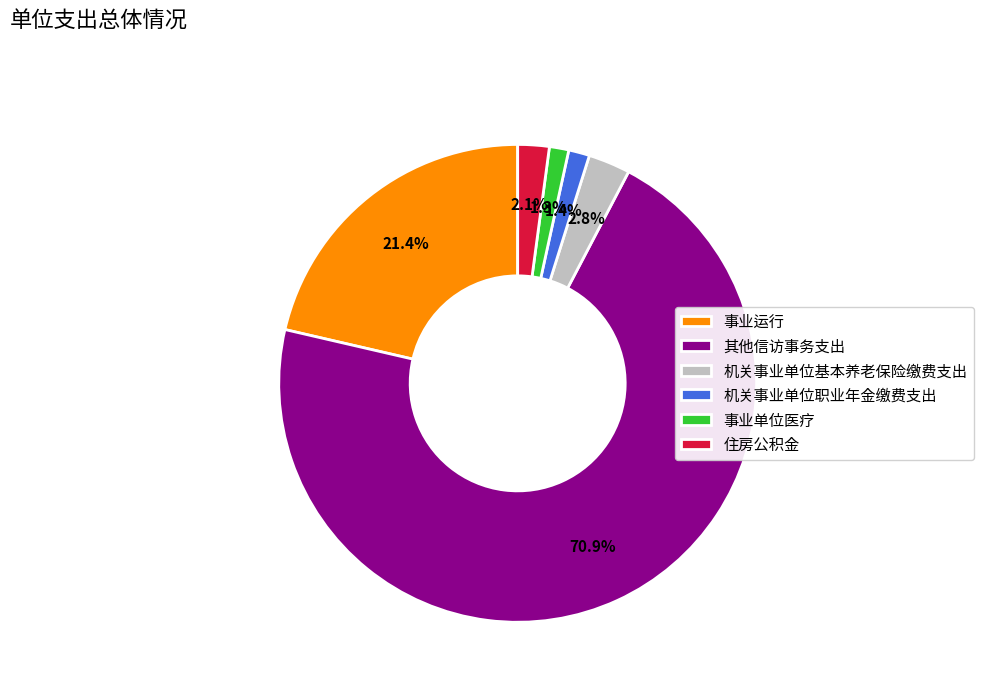

How many slices are in this pie chart?

6